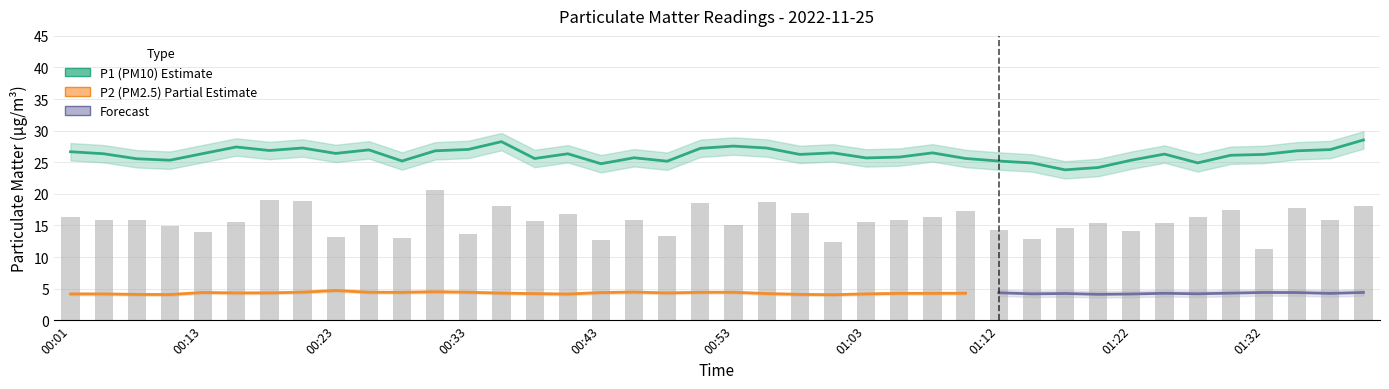

Is the value of P1 at 00:23 greater than the value of P2 at 01:00?

Yes